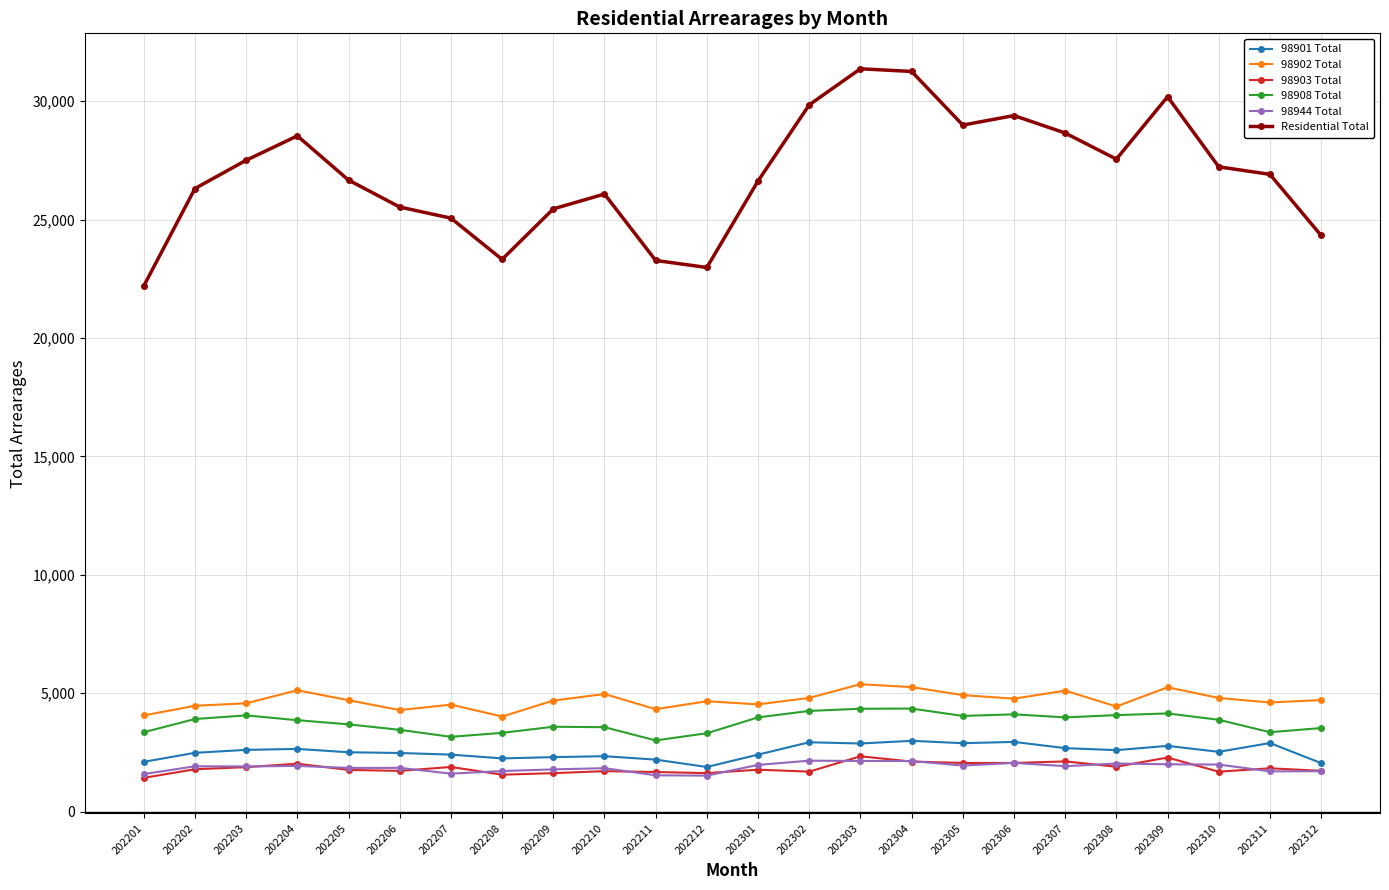

Is the value of 98902 Total at 202209 greater than the value of 98903 Total at 202305?

Yes